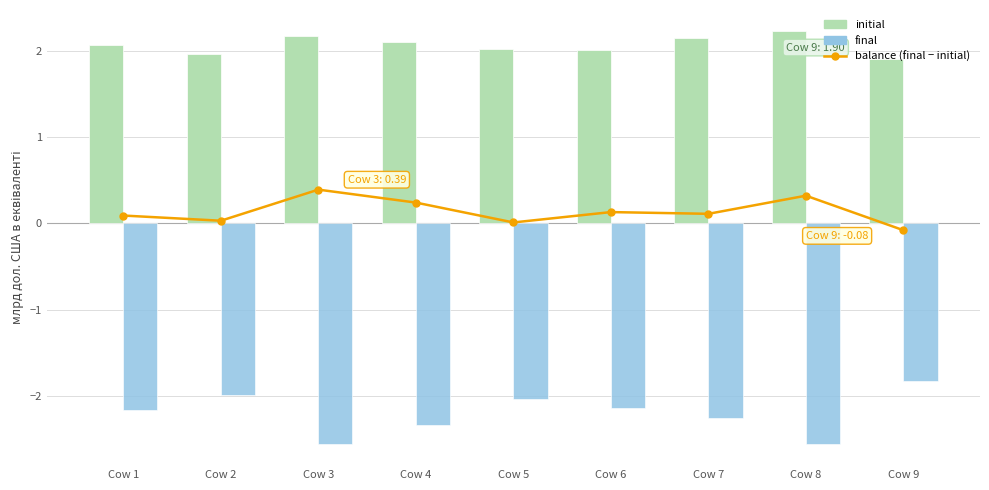

Reading left to right, transcribe all the data shown in this chart.

balance (final − initial): 0.1	0.0	0.4	0.2	0.0	0.1	0.1	0.3	-0.1
initial: 2.1	2.0	2.2	2.1	2.0	2.0	2.1	2.2	1.9
final: -2.2	-2.0	-2.6	-2.3	-2.0	-2.1	-2.2	-2.5	-1.8